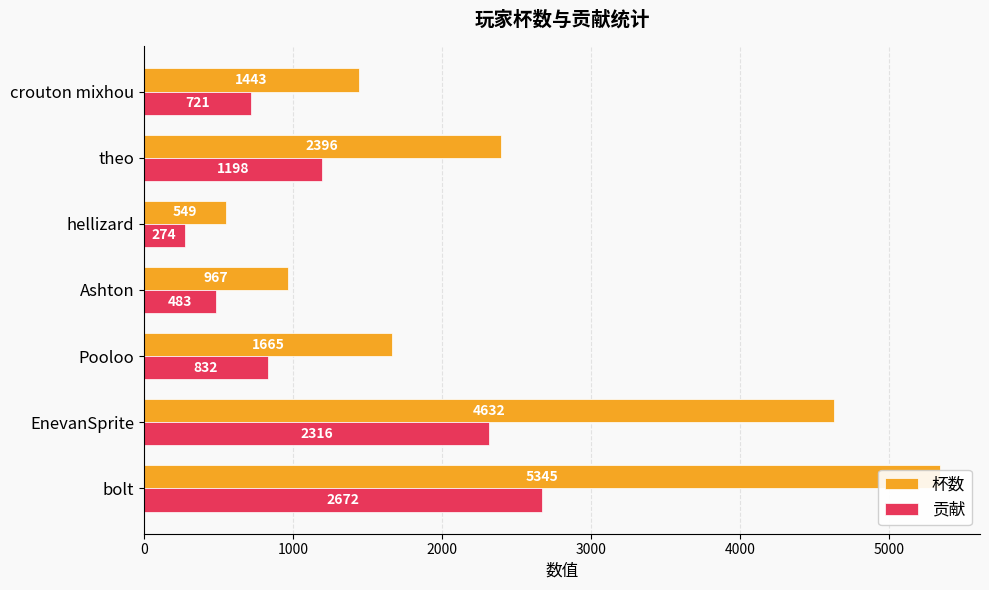

How many bars are there in each group?

2